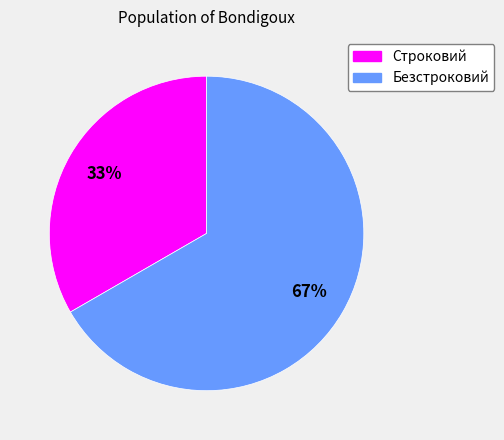

To the nearest percent, what is the average slice percentage?

50%